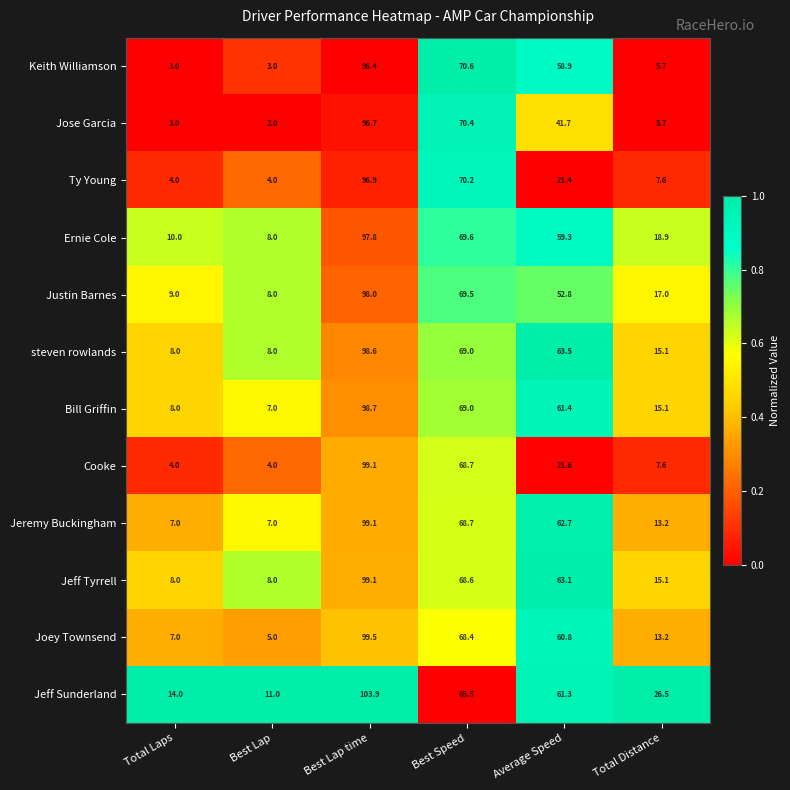

At which category is the sum across all series the highest?

Best Lap time